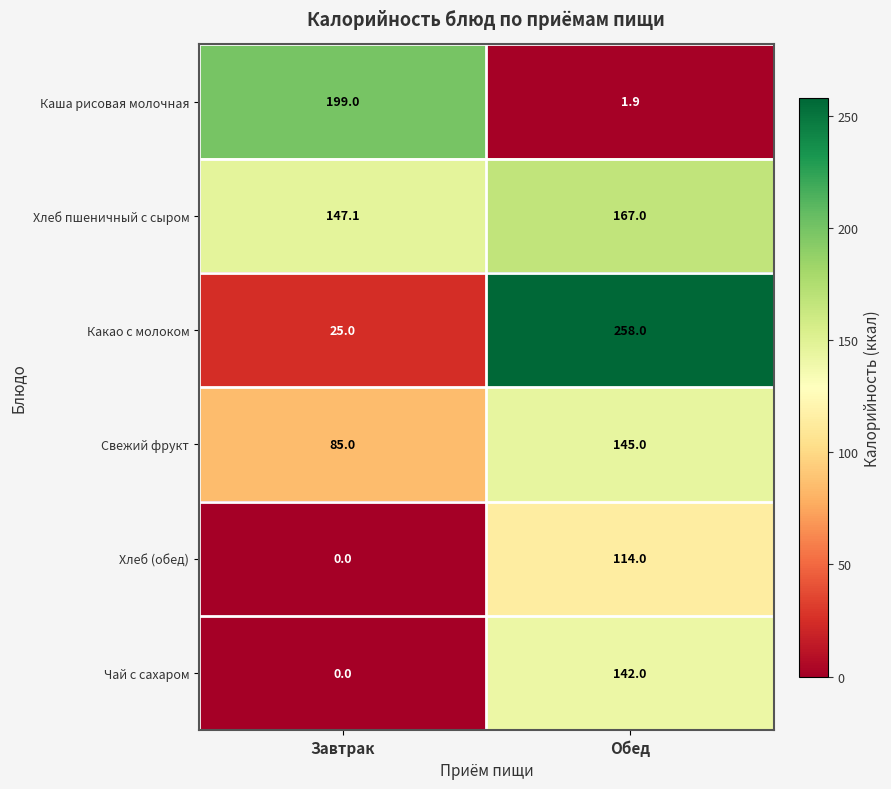

What value does the Какао с молоком series have at Обед?

258.0